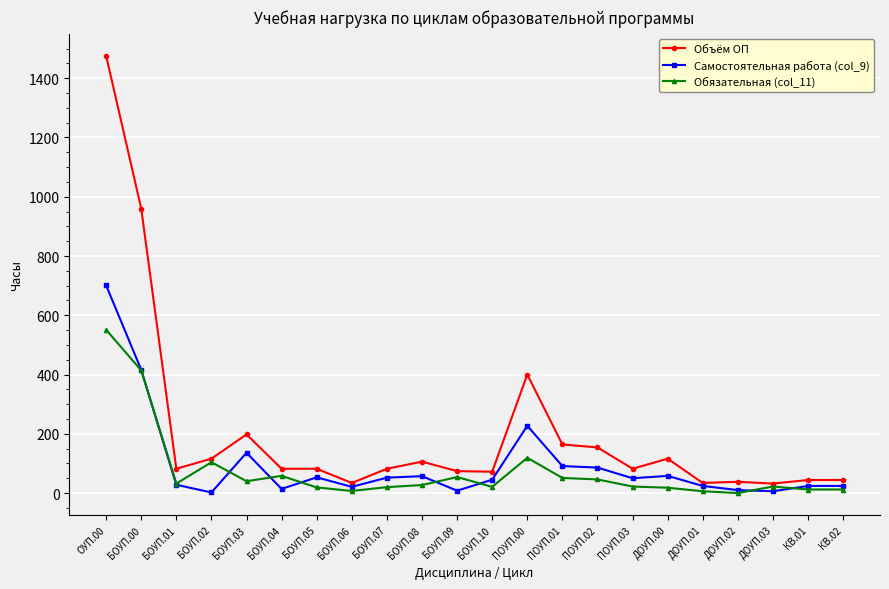

At which category is the sum across all series the highest?

ОУП.00